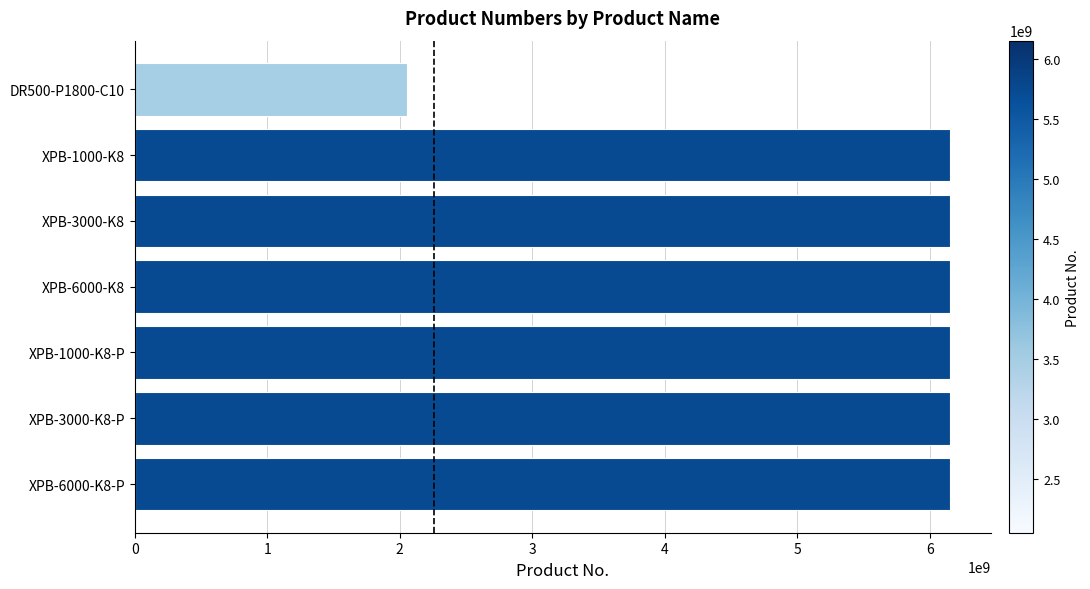

What is the sum of all values?

38962054314